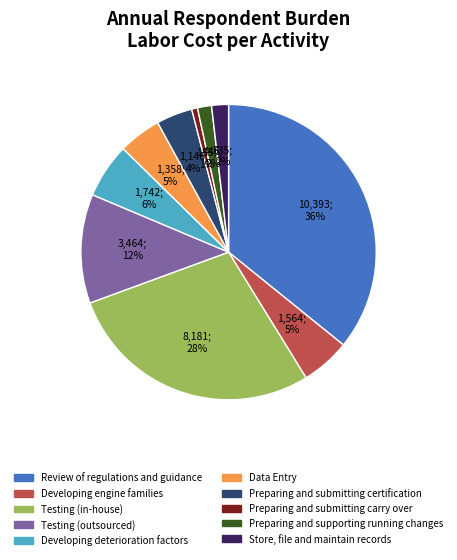

Count the number of slices in the pie.

10